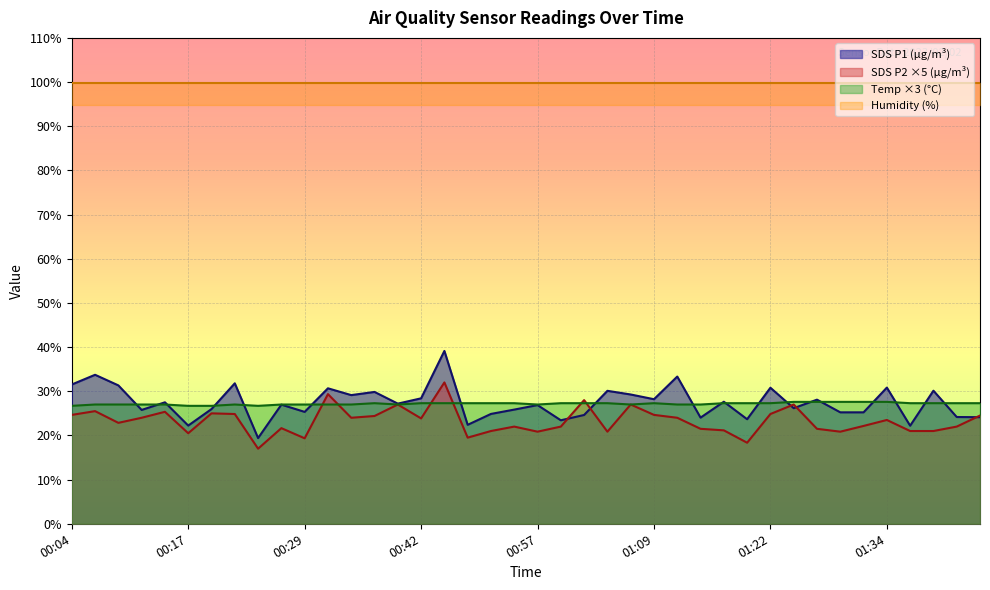

Does the chart display data point markers on the line(s)?

No